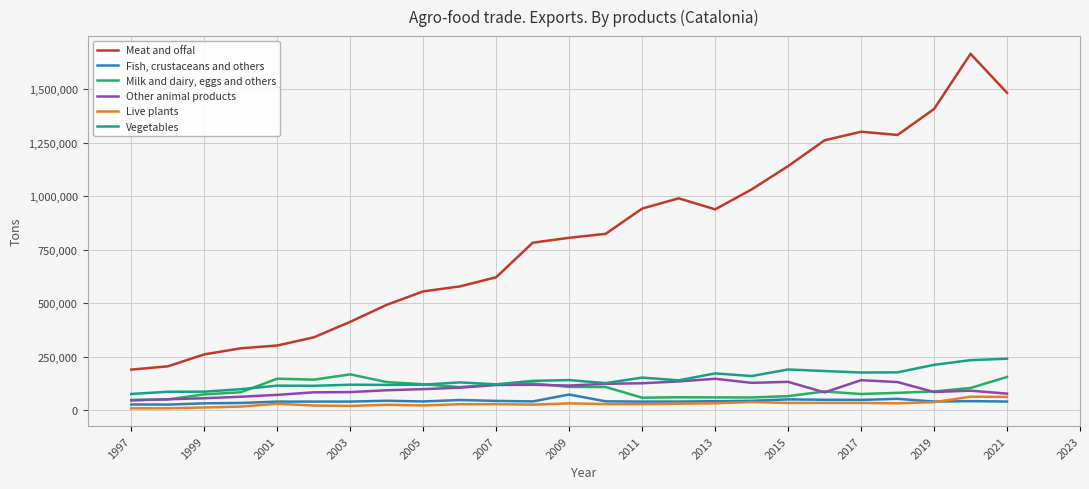

What is the maximum value shown in the chart?

1665742